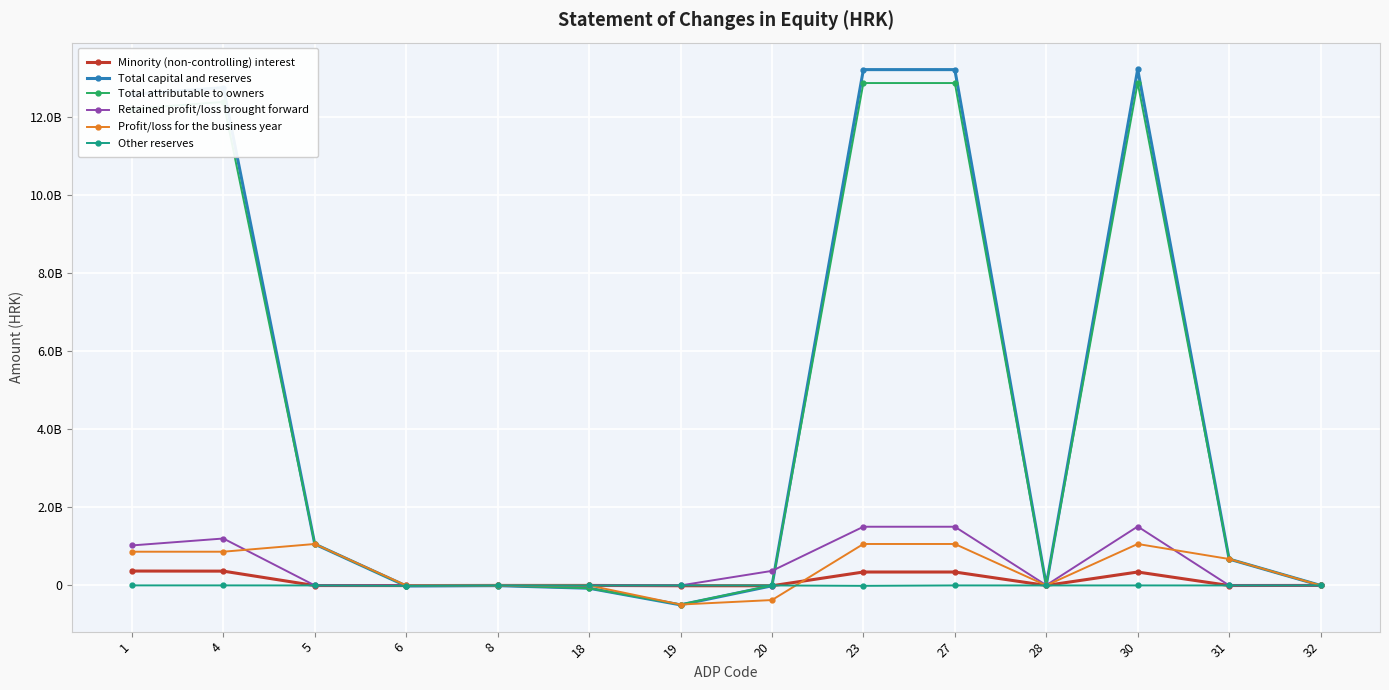

What is the maximum value shown in the chart?

13213824143